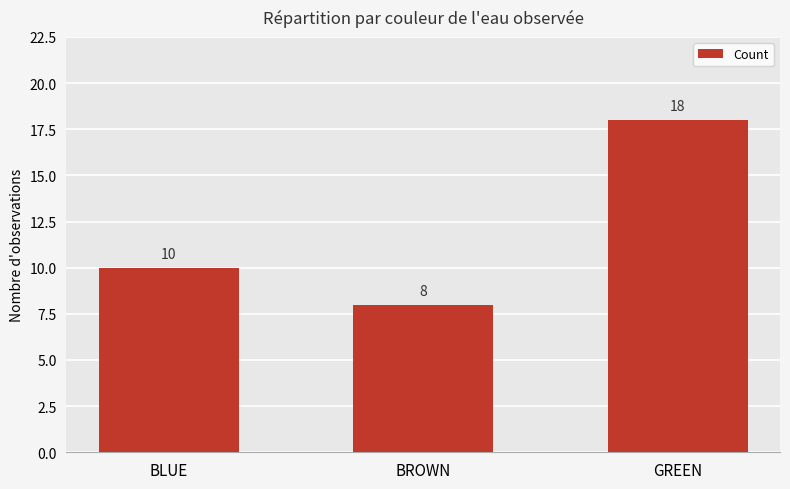

What is the maximum value shown in the chart?

18